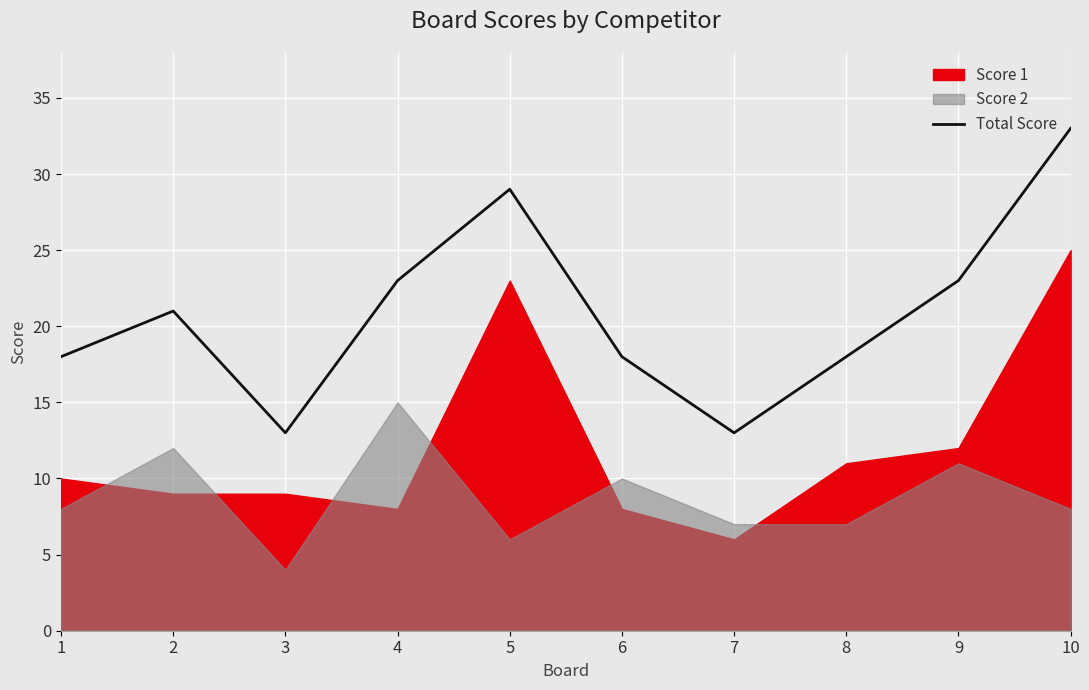

List the labels in order of value, largest first.

10, 5, 4, 9, 2, 1, 6, 8, 3, 7